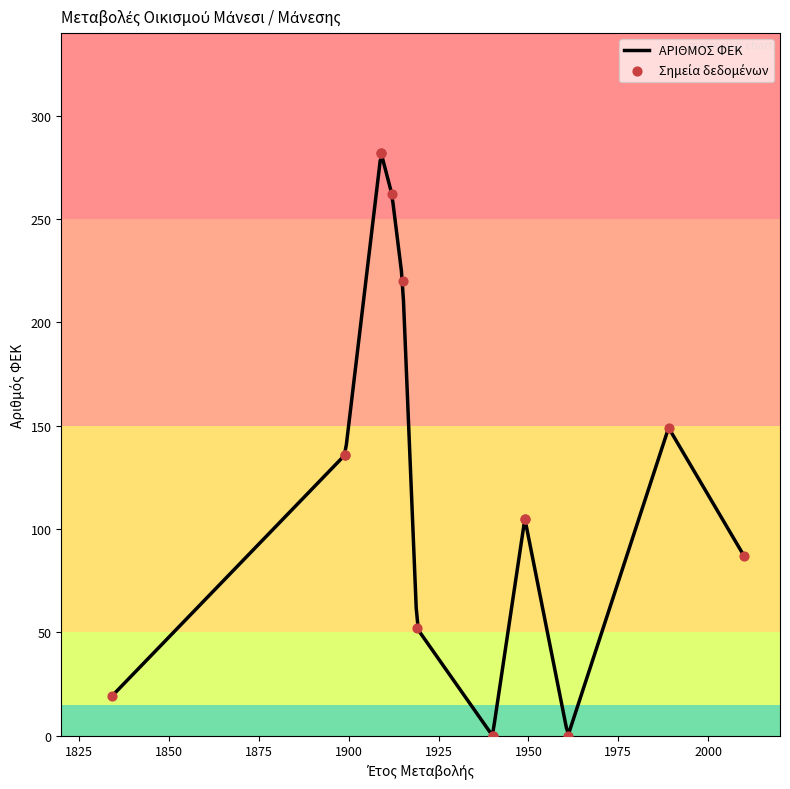

Between 1909 and 1899, which is larger?

1909